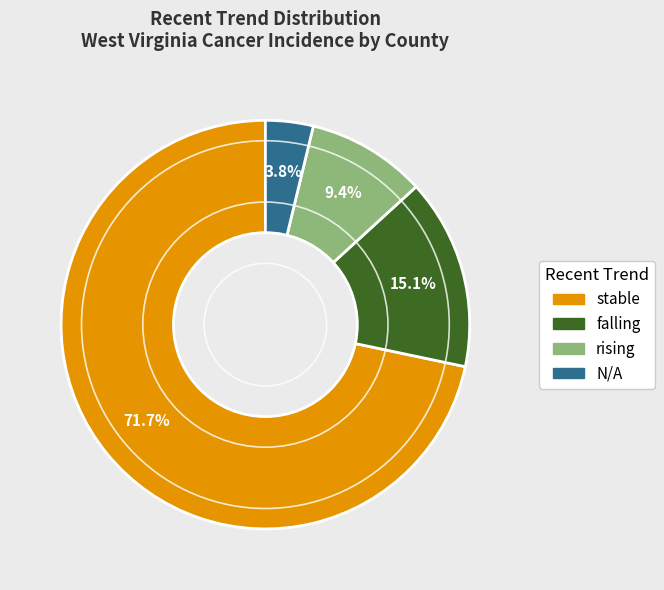

To the nearest percent, what is the average slice percentage?

25%